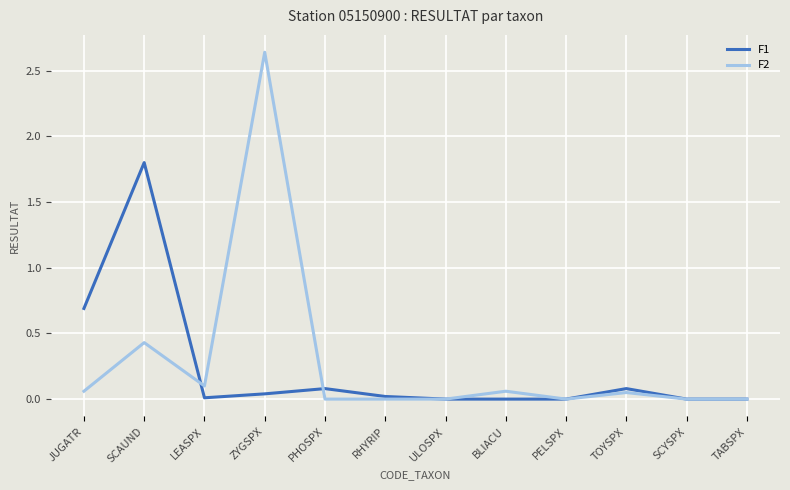

What are all the series names shown in the legend?

F1, F2